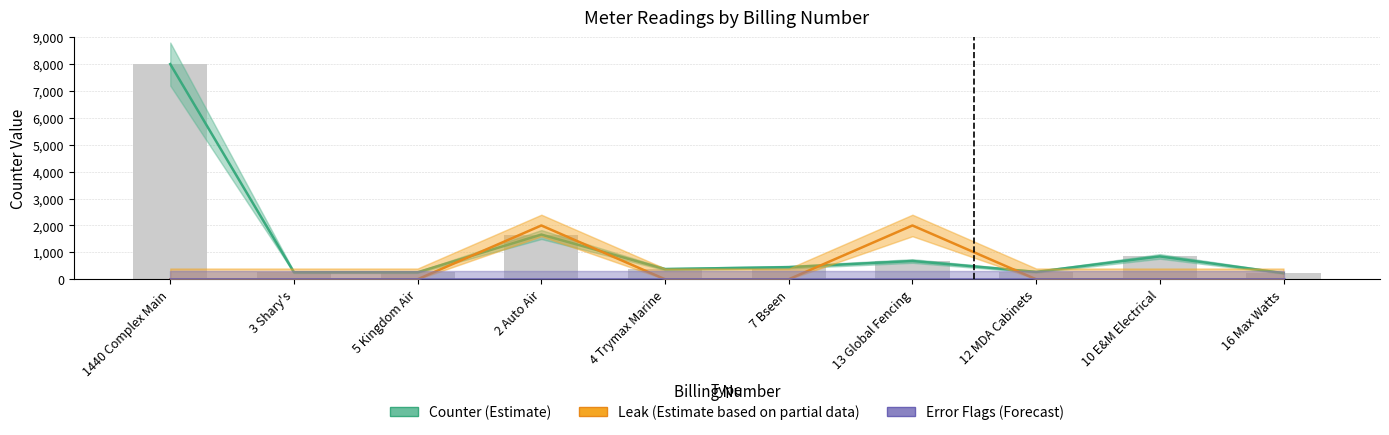

What is the label of the 9th bar from the right?

3 Shary's